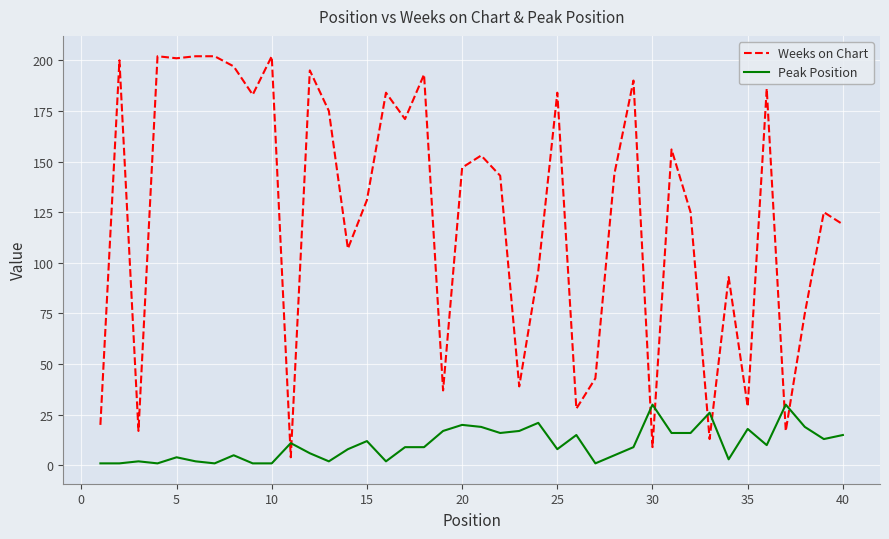

Which series has the largest range (max minus min)?

Weeks on Chart